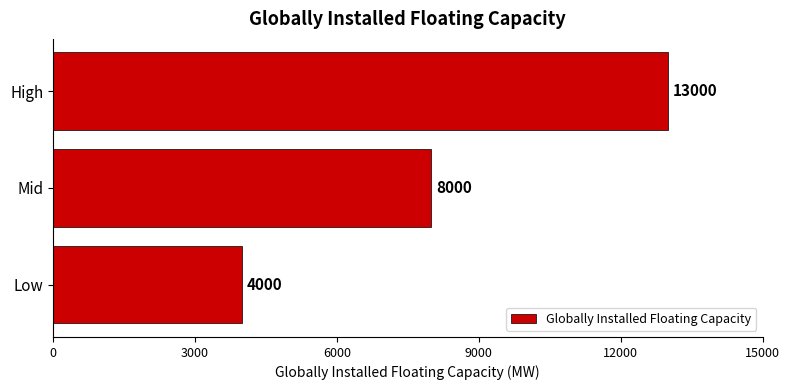

List the labels in order of value, smallest first.

Low, Mid, High